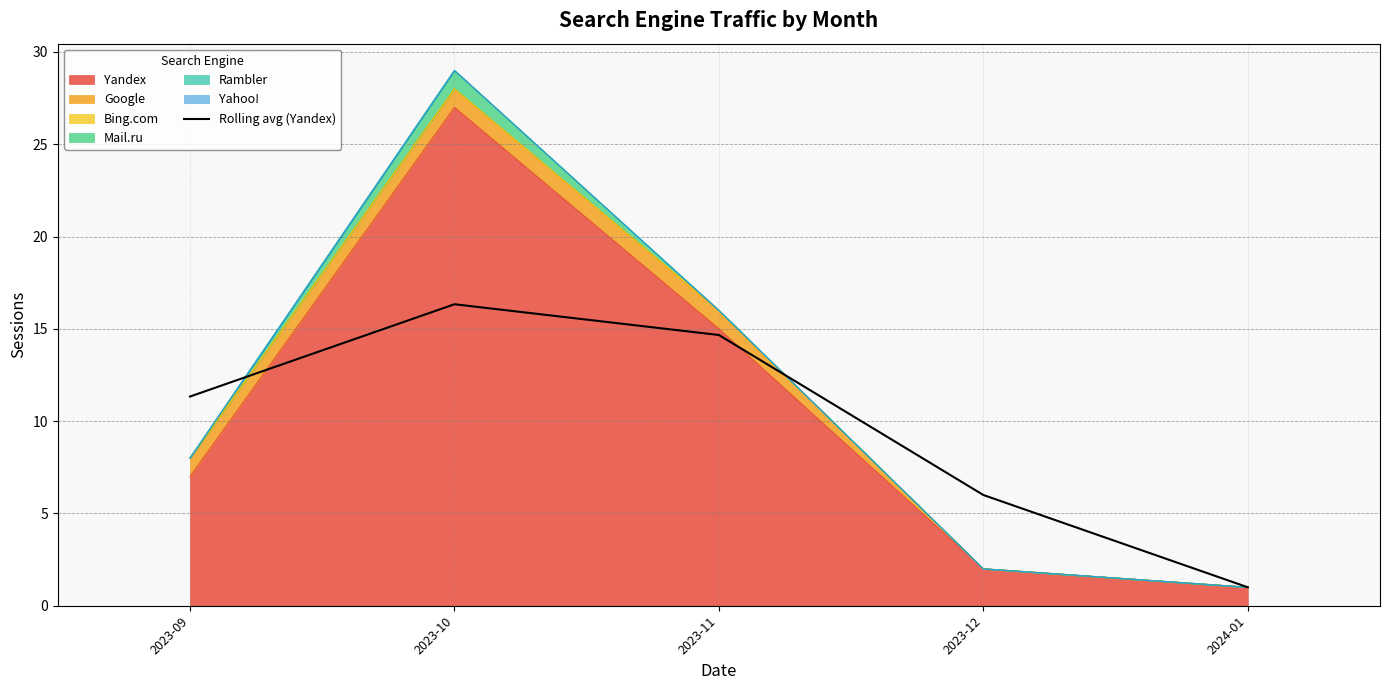

True or false: there are more than 1 points higher than both neighbors.

False